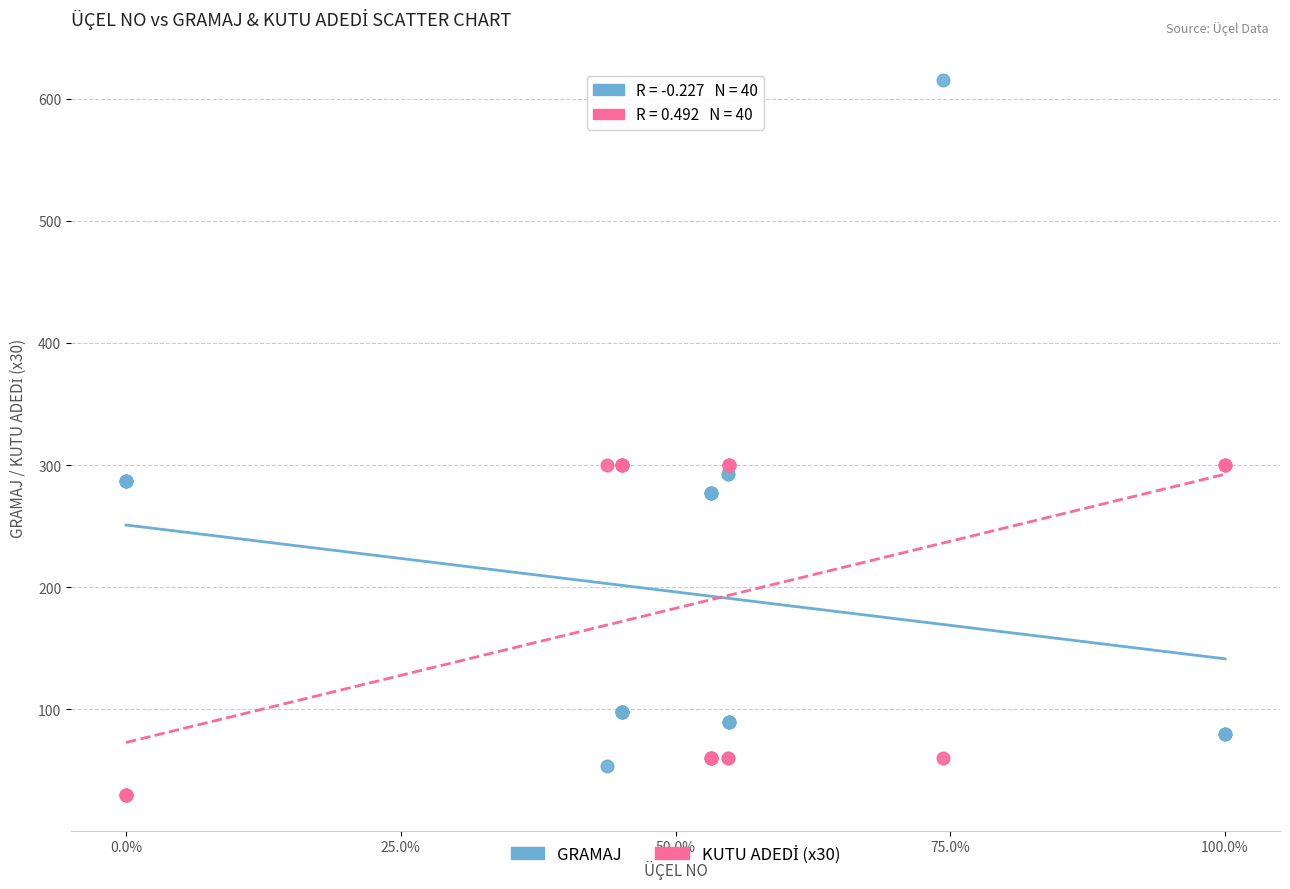

Which series has the largest Y range (max minus min)?

GRAMAJ